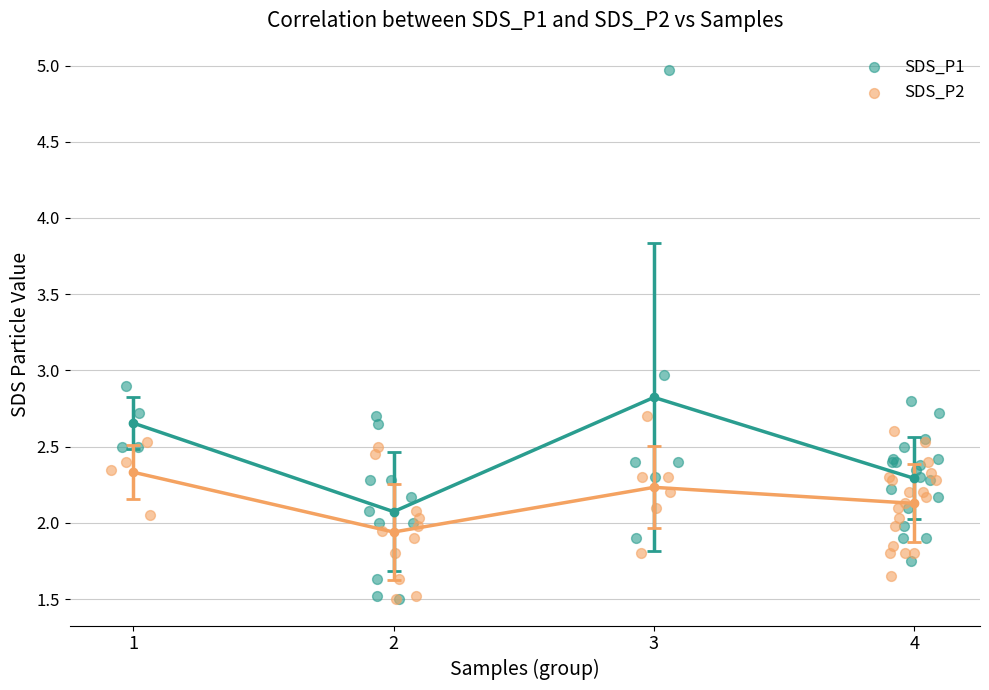

Which series reaches the maximum Y coordinate?

SDS_P1